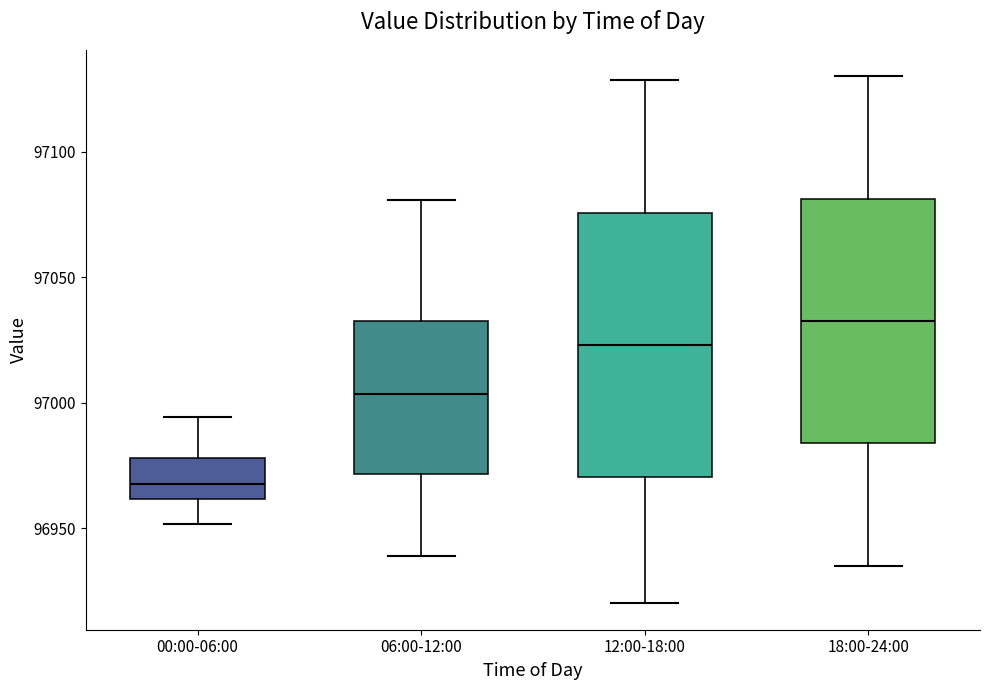

Where is the lower edge of the box for 06:00-12:00 on the y-axis? The values are not printed on the chart, so give them approximately, as read against the axis.

96970